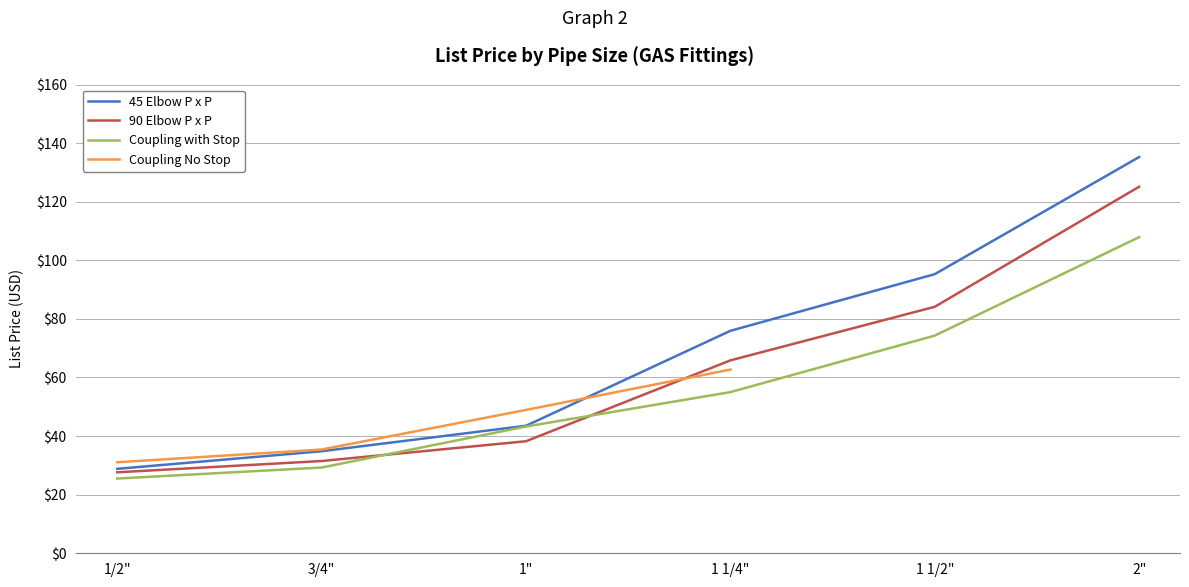

Is it true that 90 Elbow P x P equals 30.2 at 1 1/4"?

False